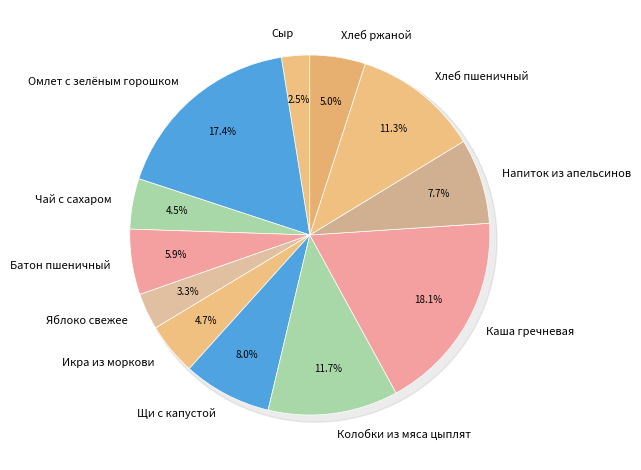

To the nearest percent, what is the combined percentage of Батон пшеничный and Омлет с зелёным горошком?

23%